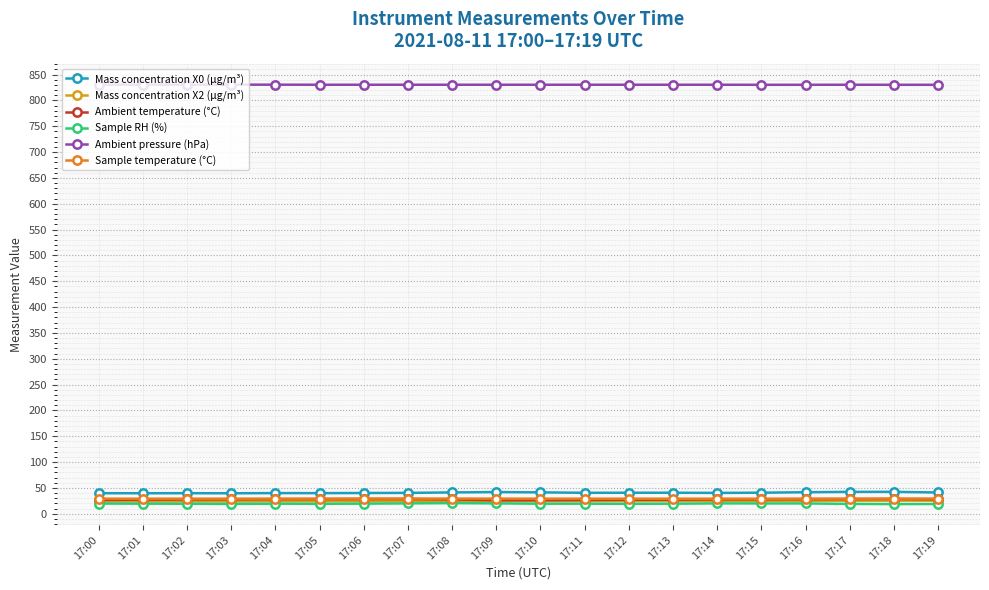

Which series has the largest total across all categories?

Ambient pressure (hPa)